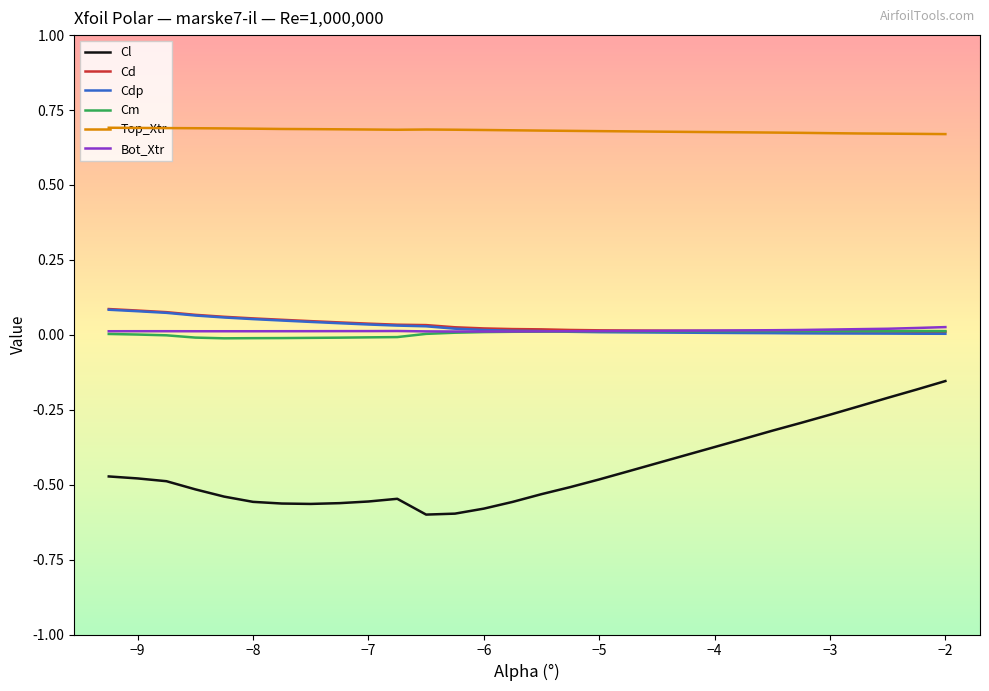

True or false: Cm and Cl cross at least once.

False